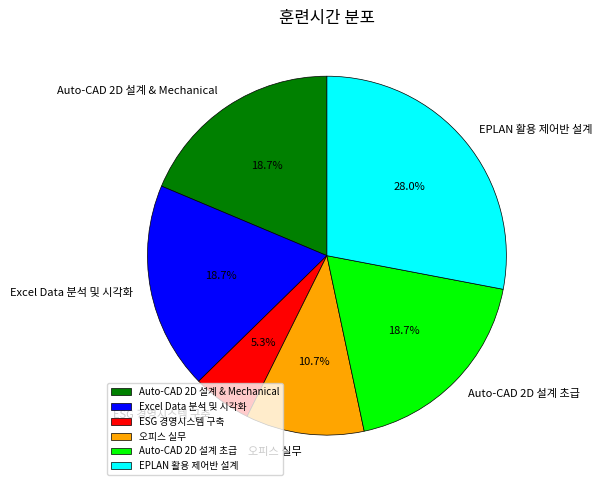

Is there any slice that represents more than half of the pie?

No